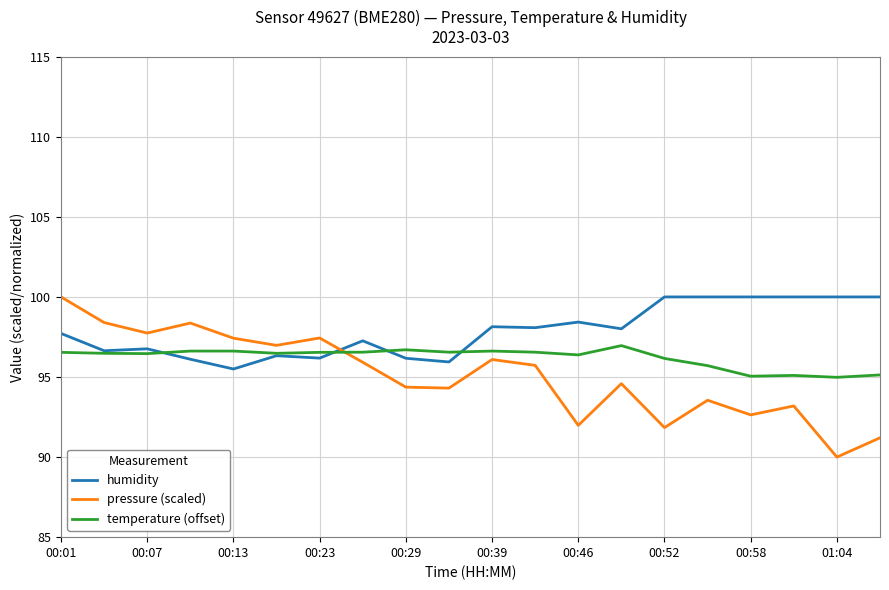

What is the lowest value of the temperature (offset) series?

95.0